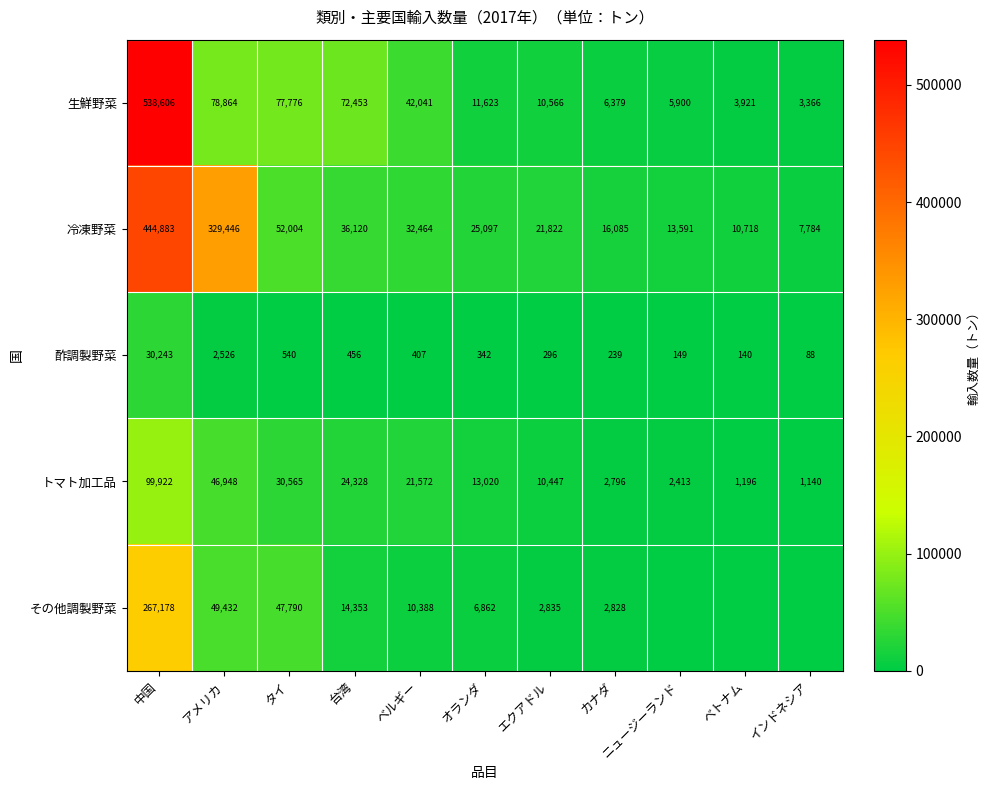

At which category is the sum across all series the highest?

中国